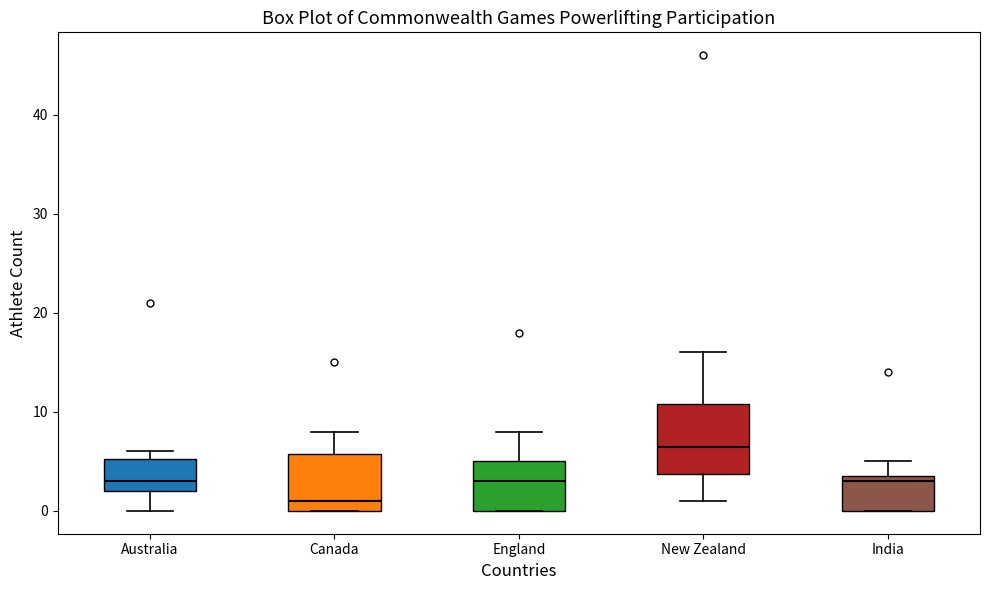

Reading left to right, read every box against the y-axis: the position of its median line, the range the box covers, and the ends of its whiskers. The values are not printed on the chart, so give them approximately, as read against the axis.

Australia: median 3, box 2 to 5, whiskers 0 to 6
Canada: median 1, box 0 to 6, whiskers 0 to 8
England: median 3, box 0 to 5, whiskers 0 to 8
New Zealand: median 7, box 4 to 11, whiskers 1 to 16
India: median 3, box 0 to 4, whiskers 0 to 5